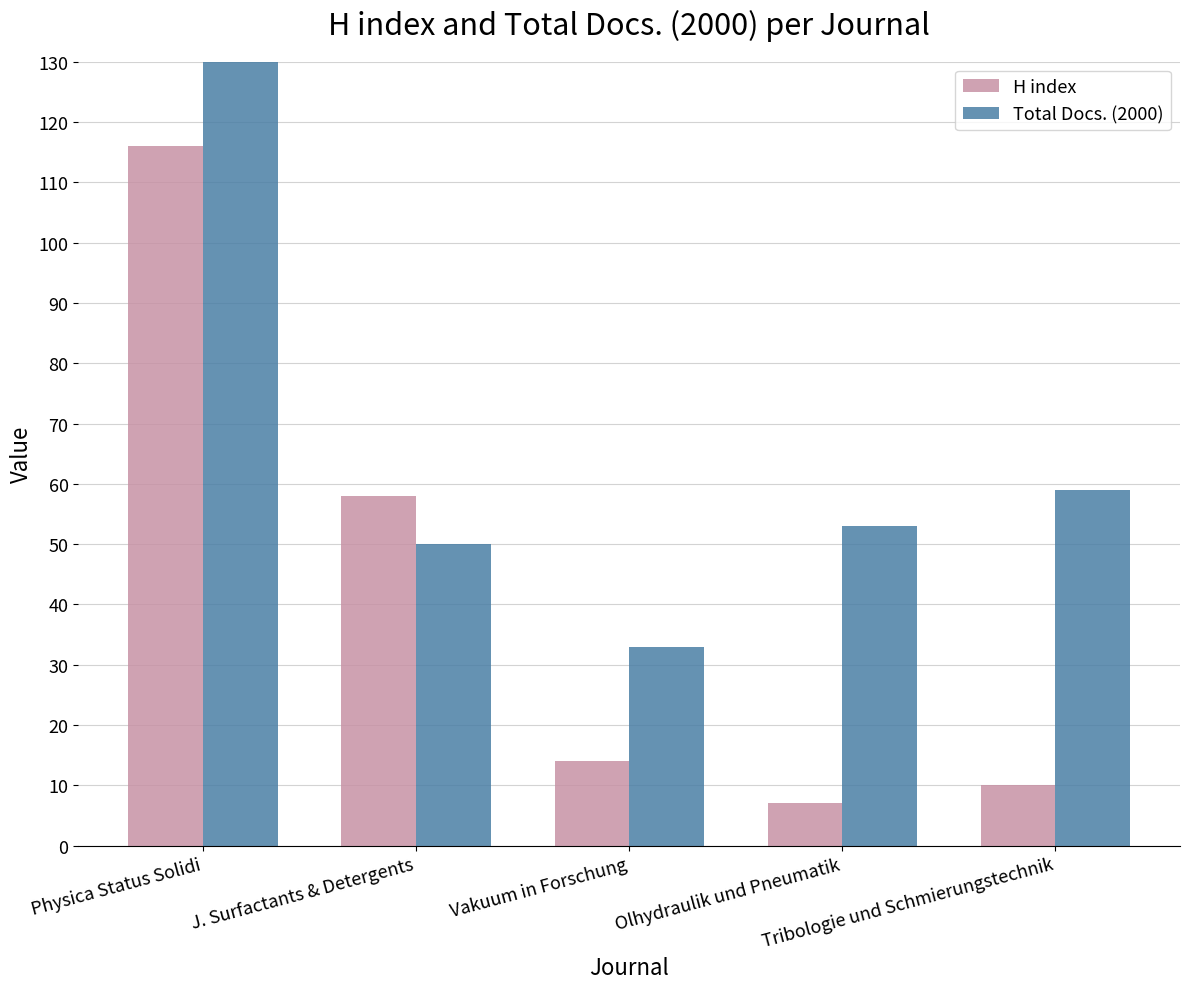

True or false: H index has a value of 10 at Tribologie und Schmierungstechnik.

True